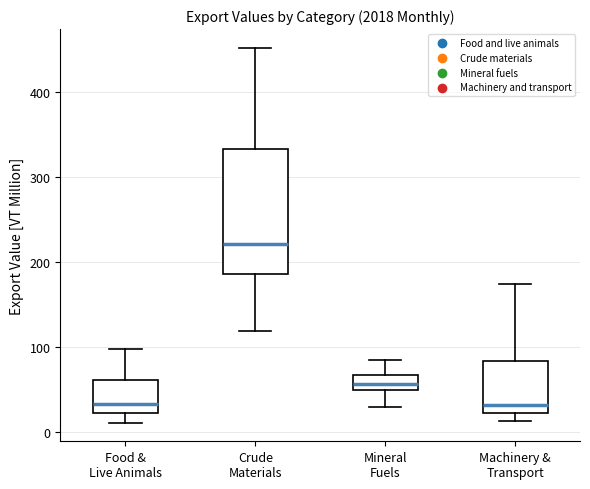

Where is the lower edge of the box for Mineral Fuels on the y-axis? The values are not printed on the chart, so give them approximately, as read against the axis.

50